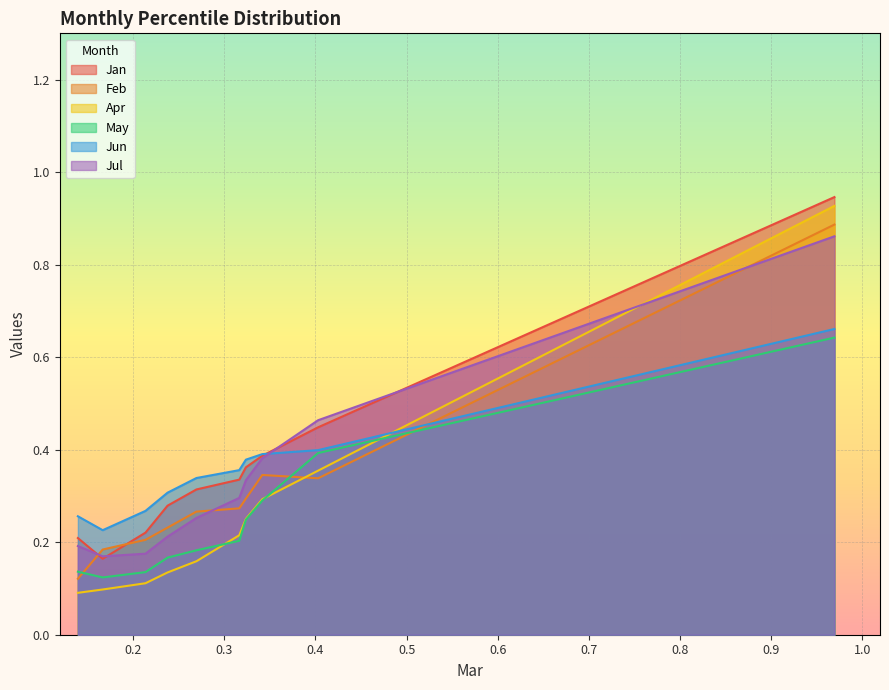

Which series has the widest spread of values?

Apr